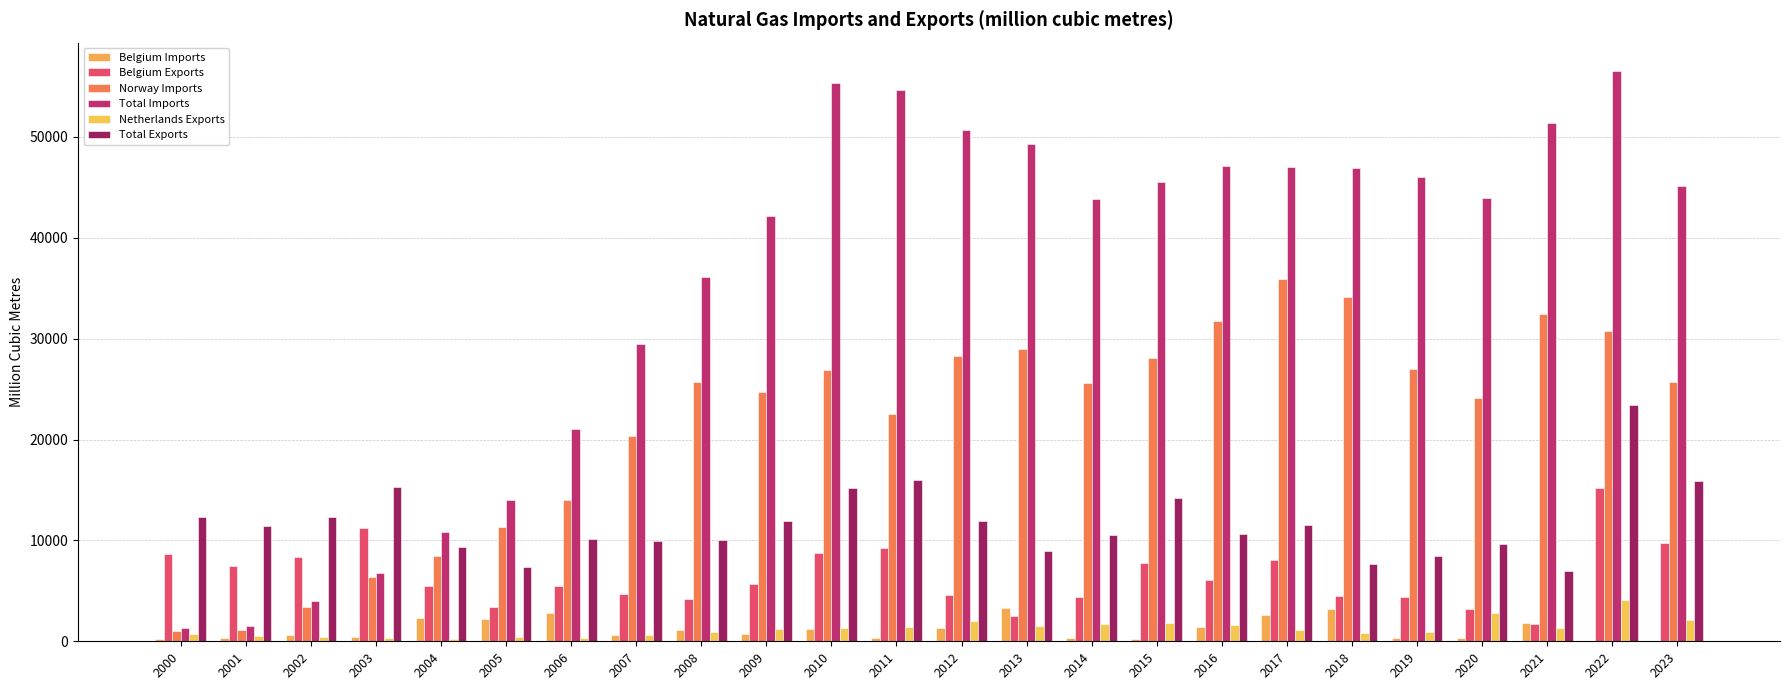

Which series has the largest total across all categories?

Total Imports